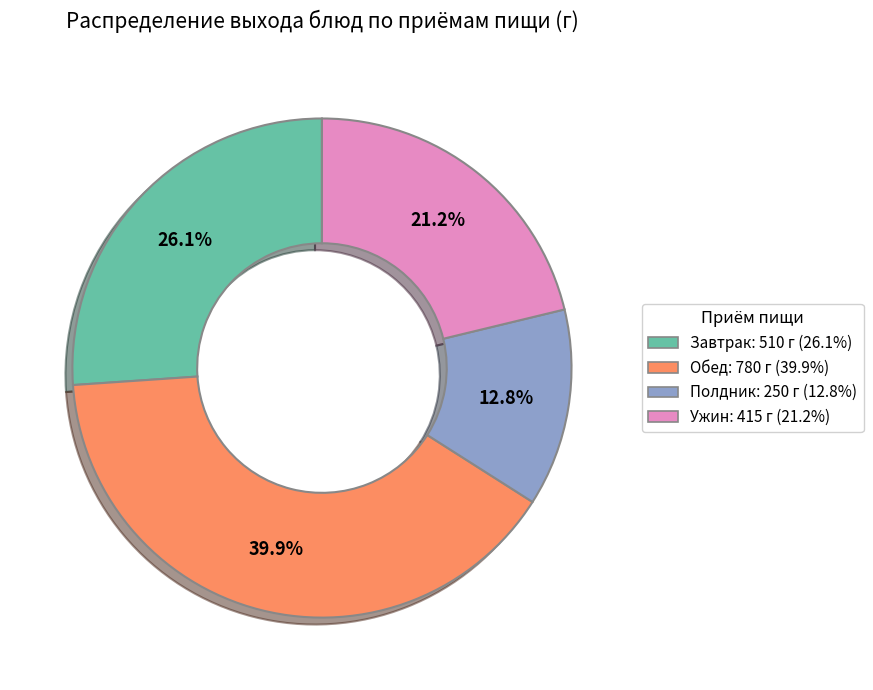

Is there a majority slice in this chart?

No